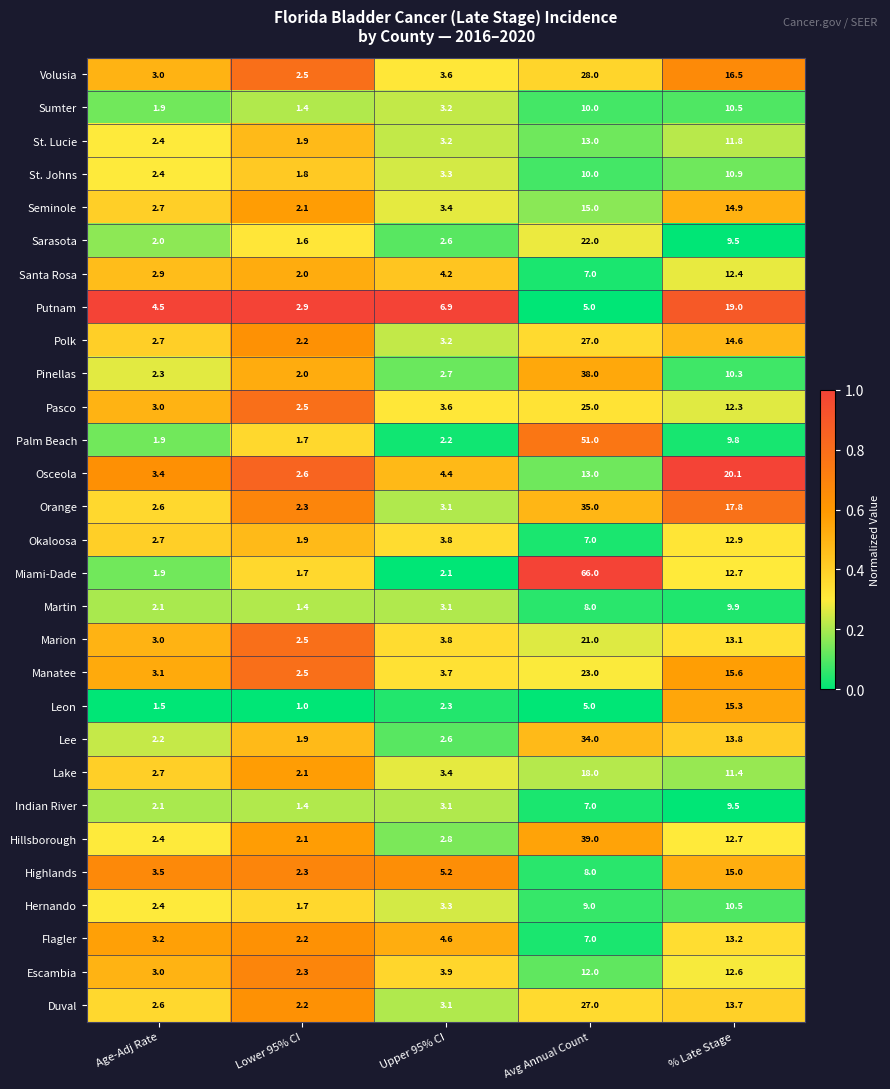

Which series has the largest total across all categories?

Miami-Dade